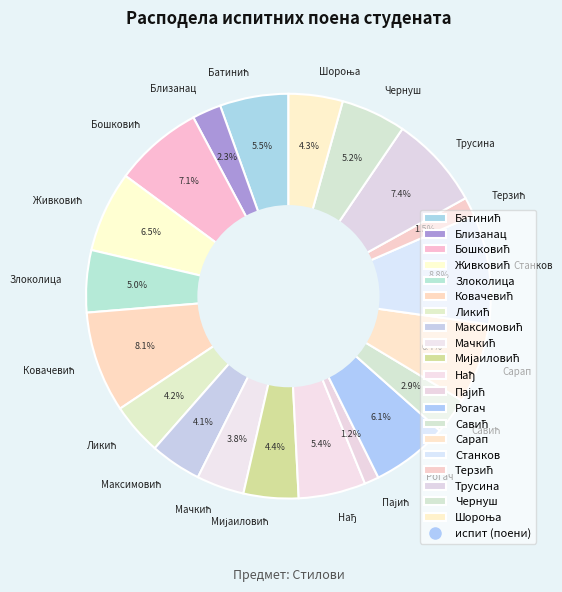

How much of the chart is everything except Трусина?

92.6%